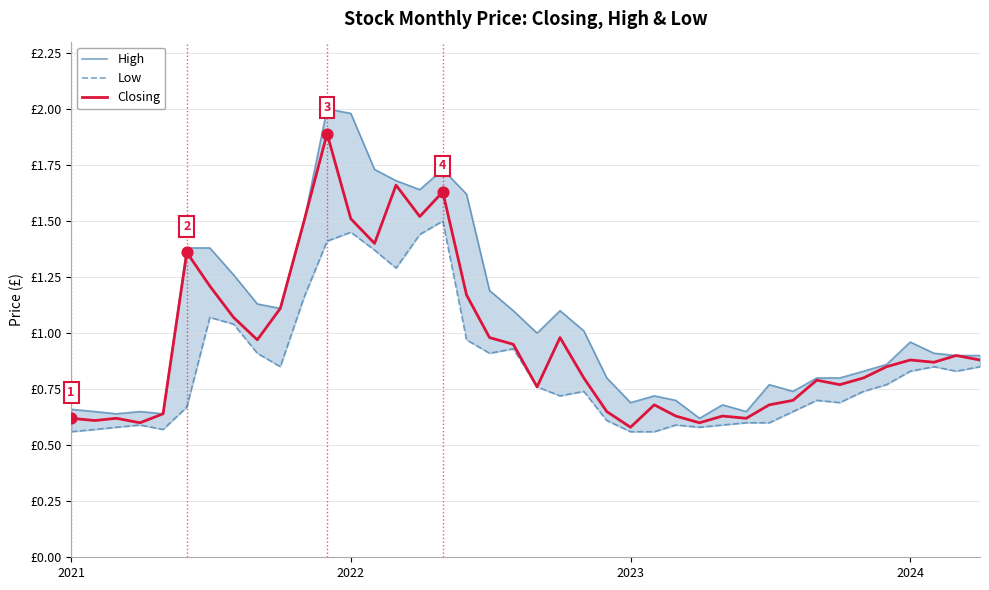

Which series has the largest total across all categories?

High